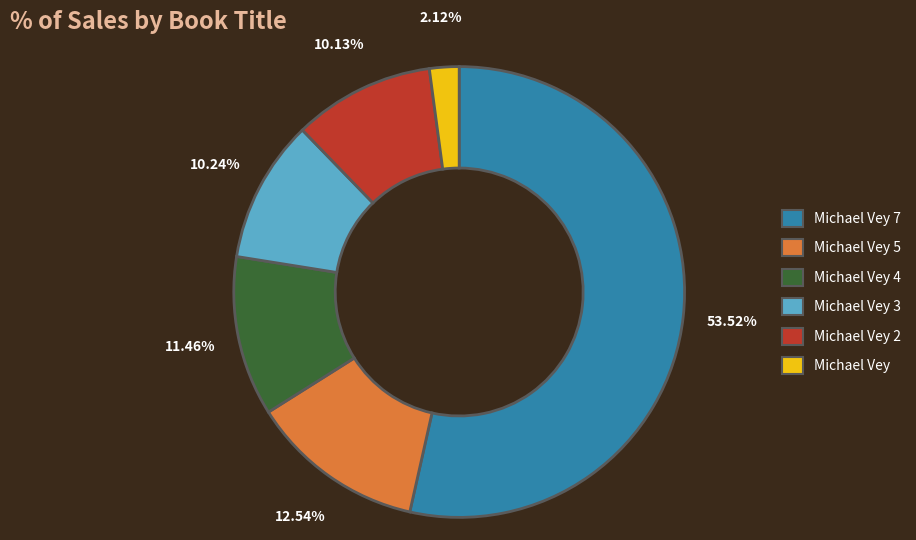

Is there a majority slice in this chart?

Yes